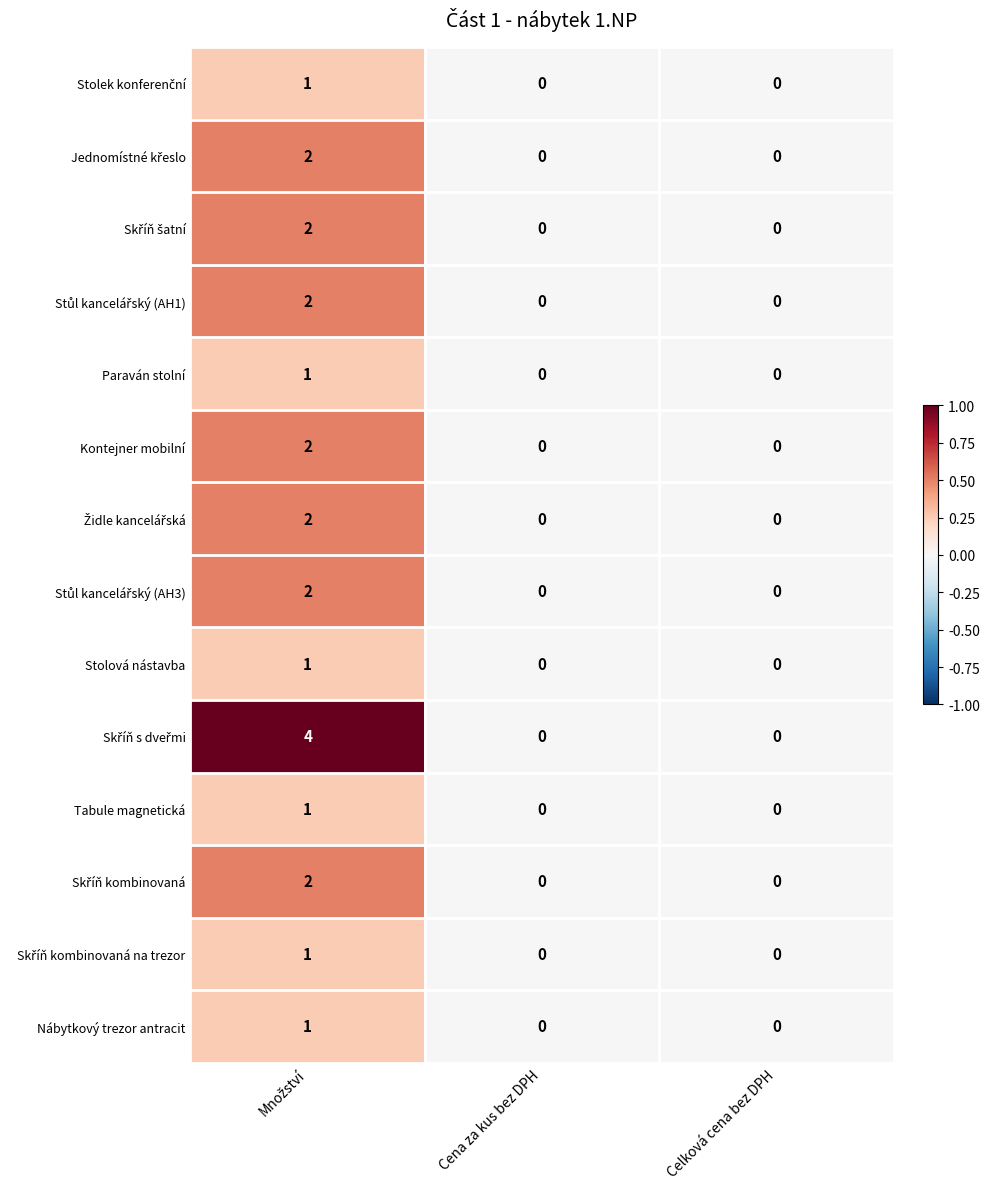

The value of Stolová nástavba at Cena za kus bez DPH is -1. True or false?

False